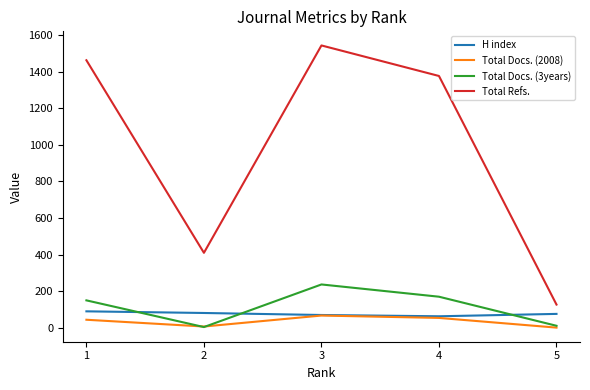

At which category does Total Docs. (3years) reach its first local peak?

3